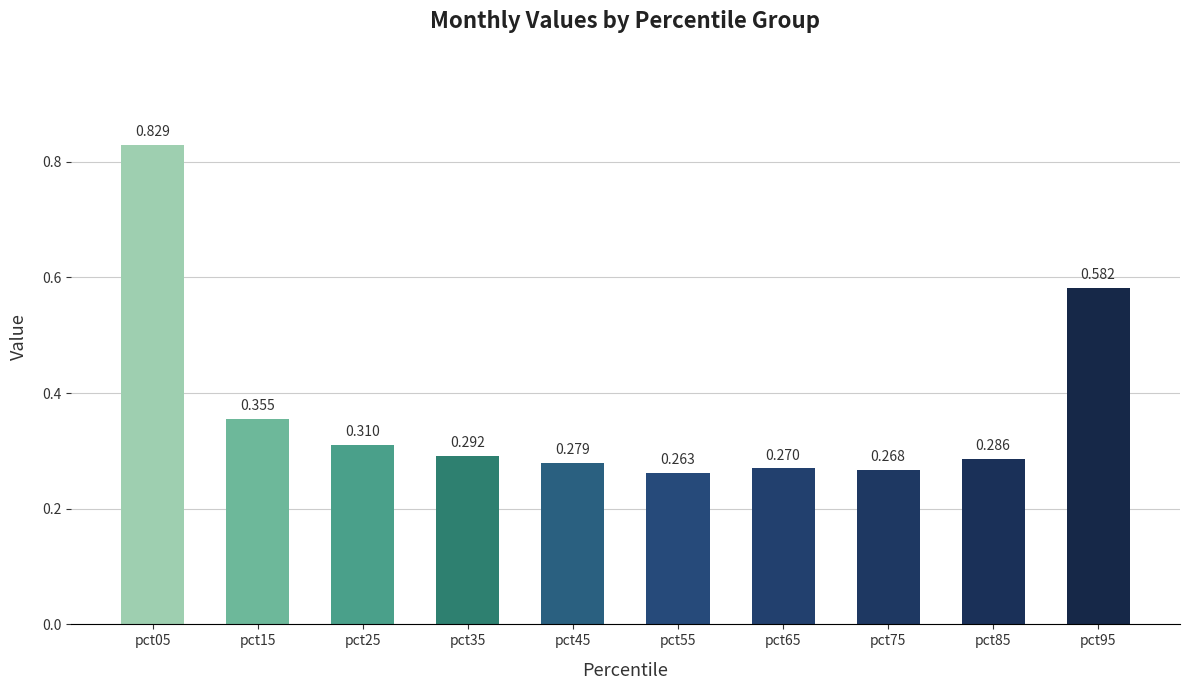

Count the number of categories in the chart.

10